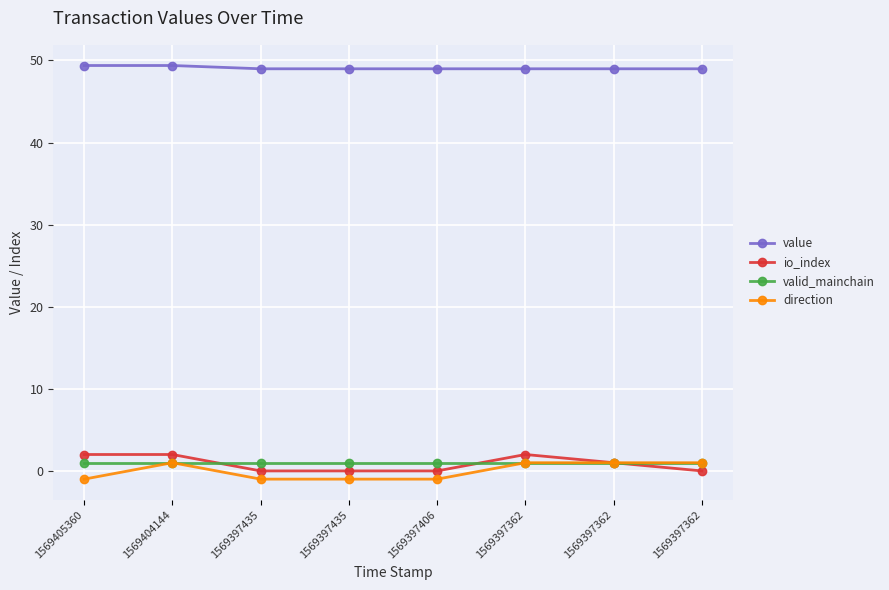

True or false: valid_mainchain and direction intersect in this chart.

False